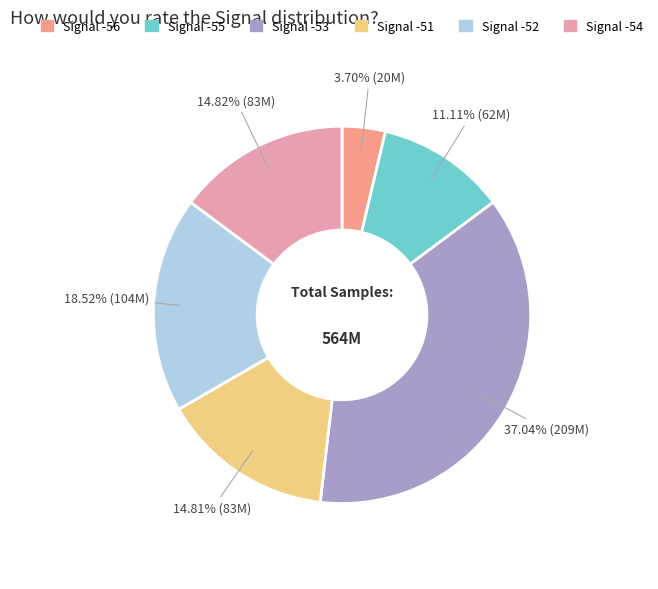

How many segments does this pie chart have?

6